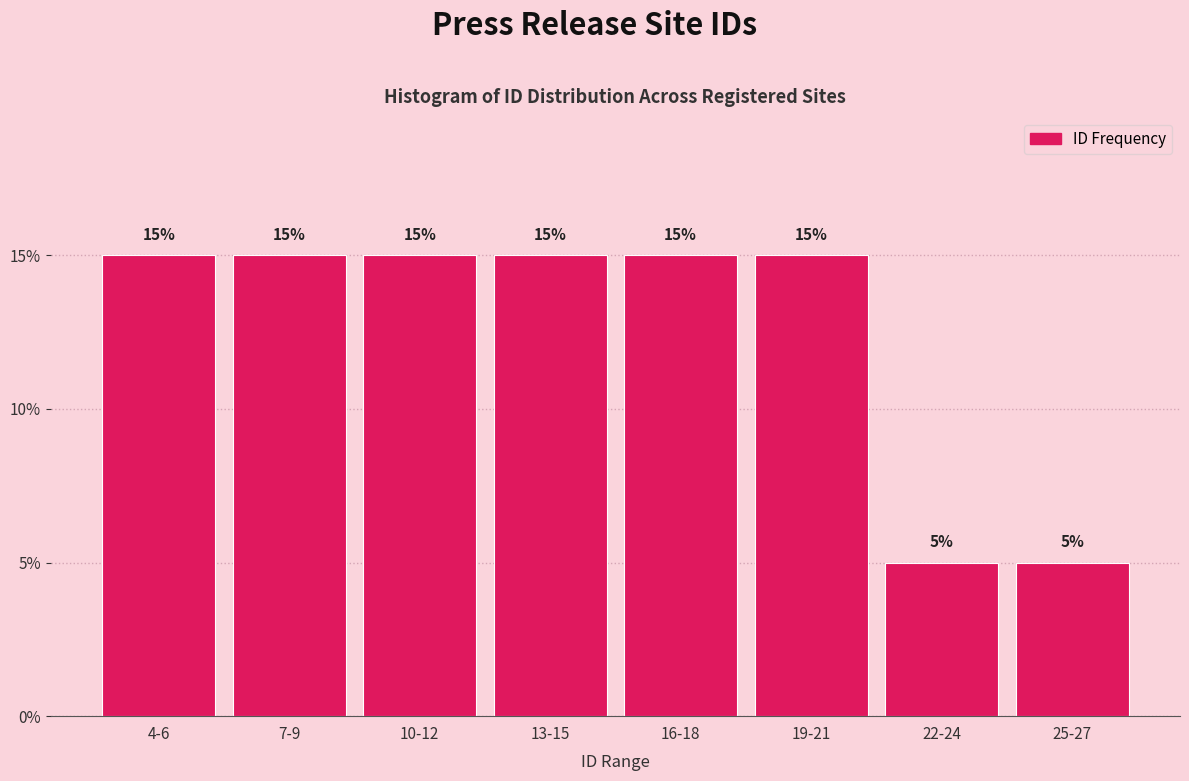

Reading left to right, what are all the values shown in this chart?

15	15	15	15	15	15	5	5